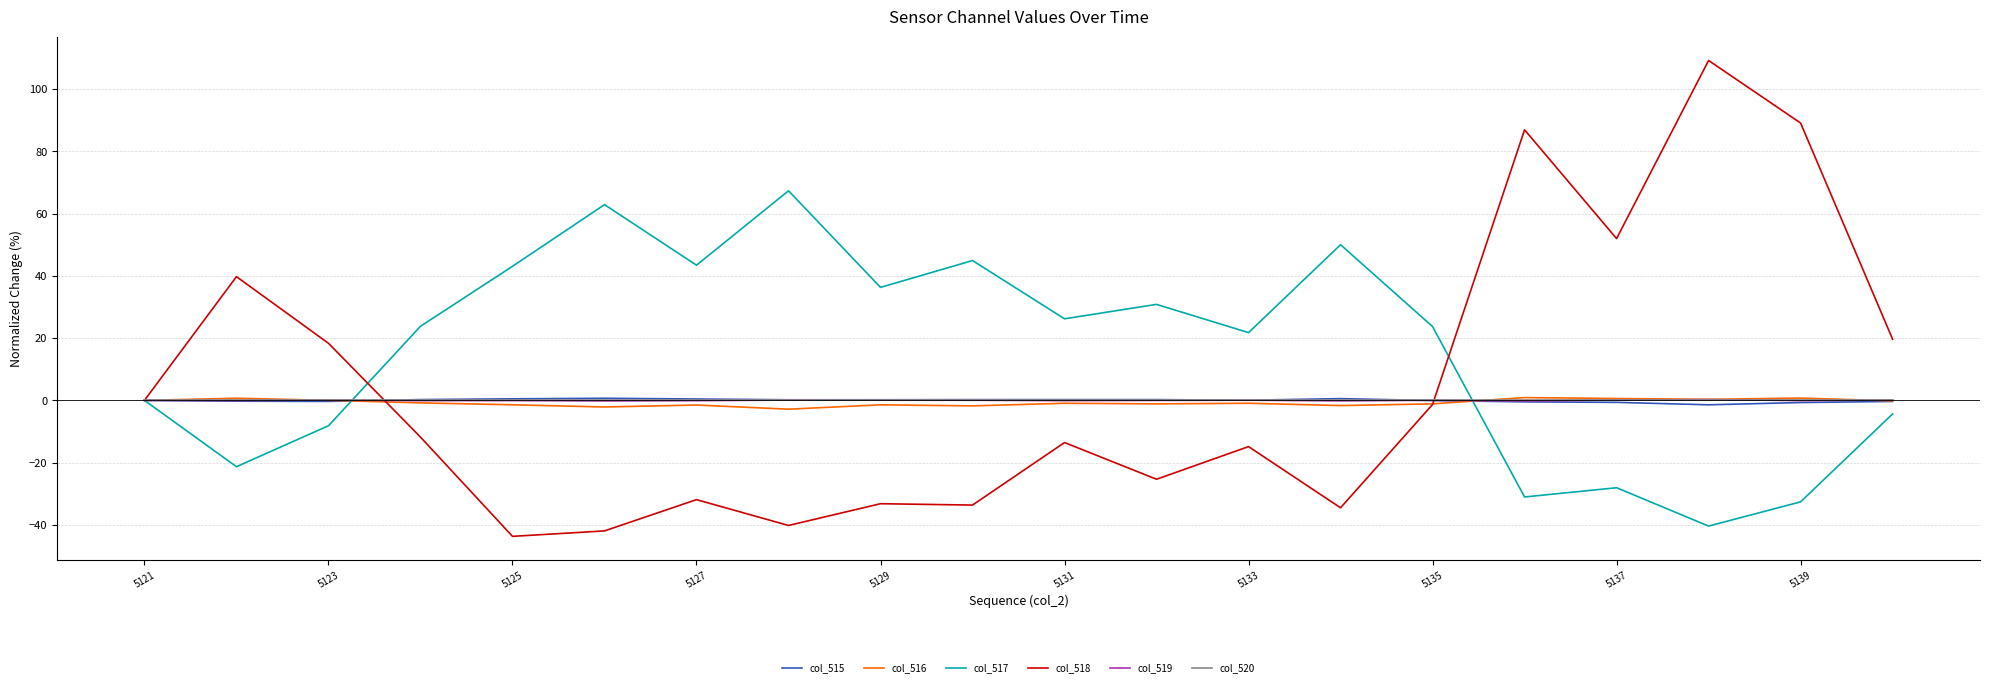

Which series has the widest spread of values?

col_518